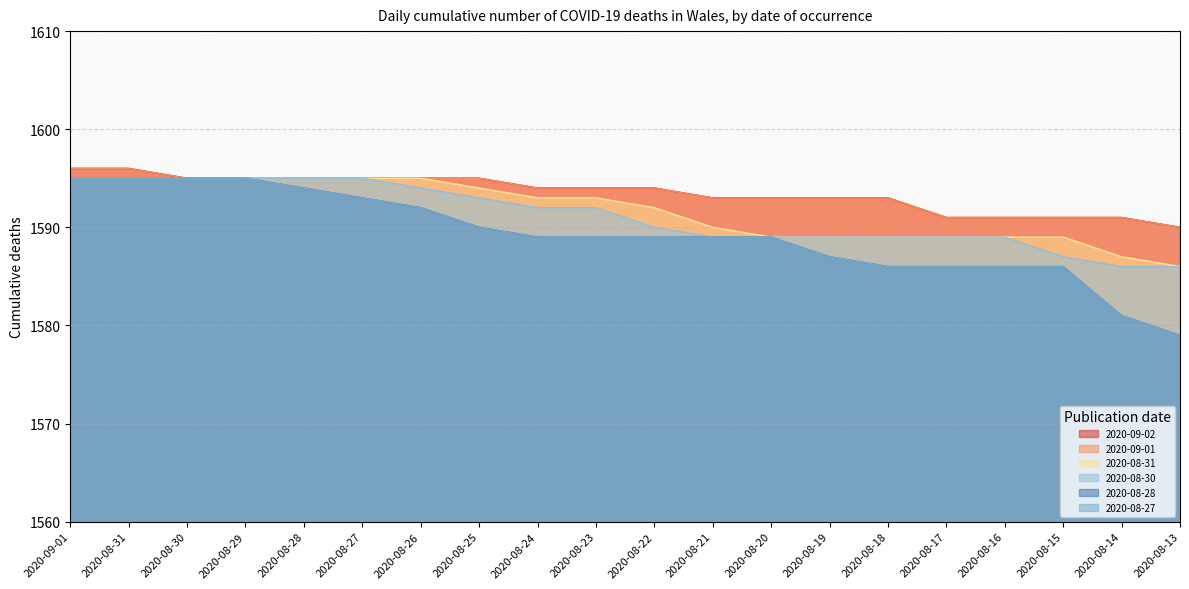

Is the value of 2020-08-31 at 2020-08-21 greater than the value of 2020-09-01 at 2020-08-13?

No